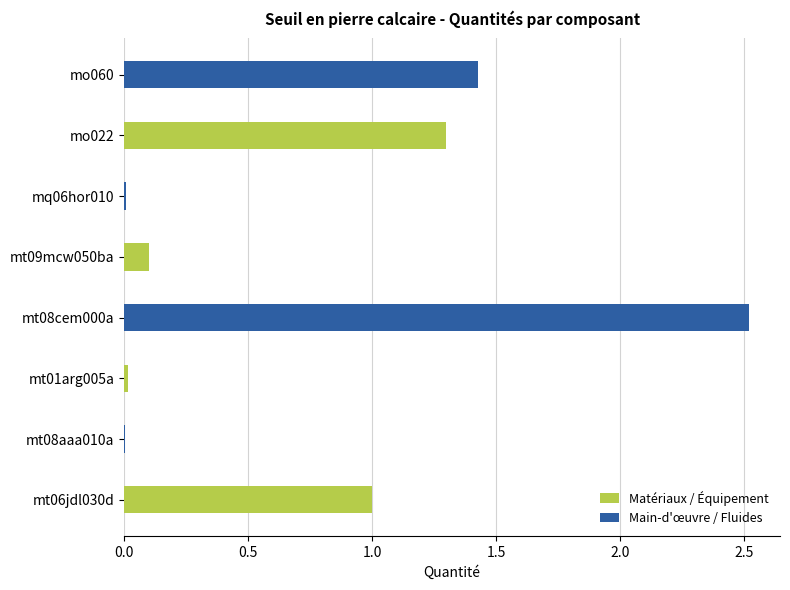

Rank the series at mq06hor010 from lowest to highest value.

Matériaux / Équipement, Main-d'œuvre / Fluides